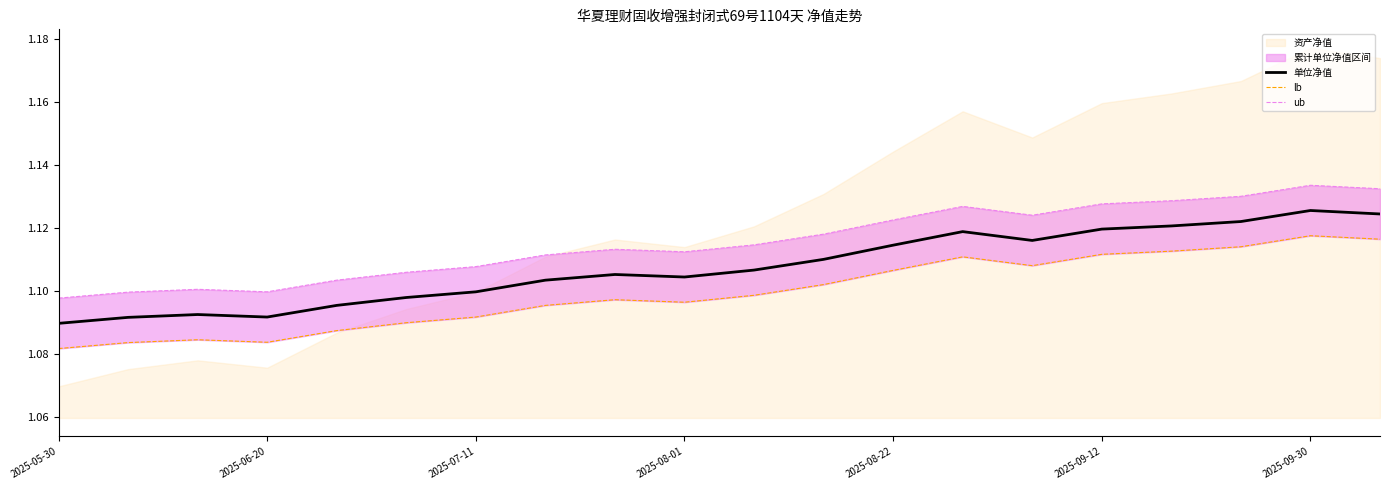

True or false: lb and ub intersect in this chart.

False